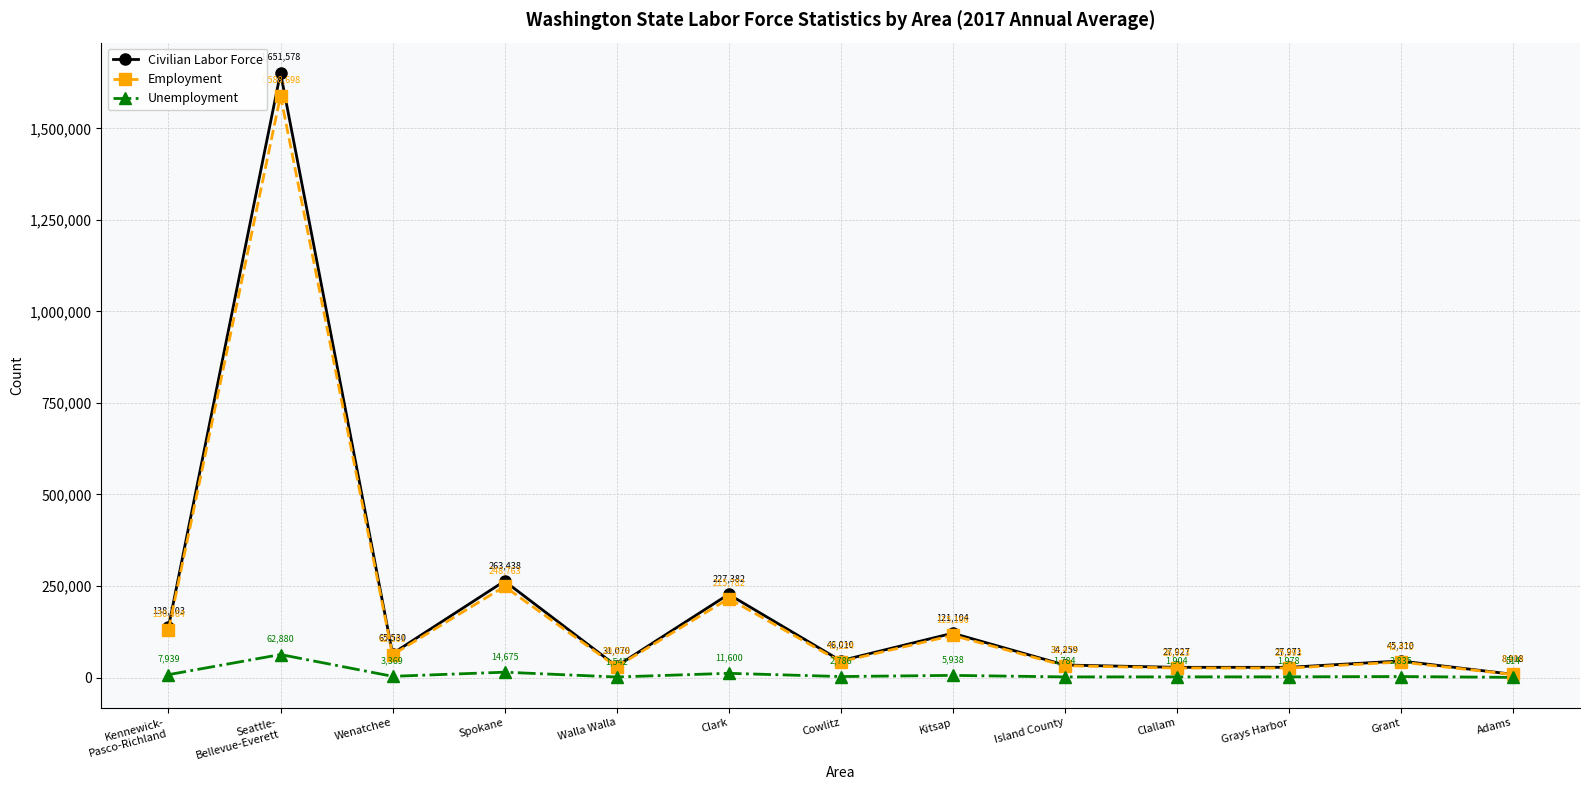

What is the sum of the Unemployment values at Island County and Walla Walla?

3326